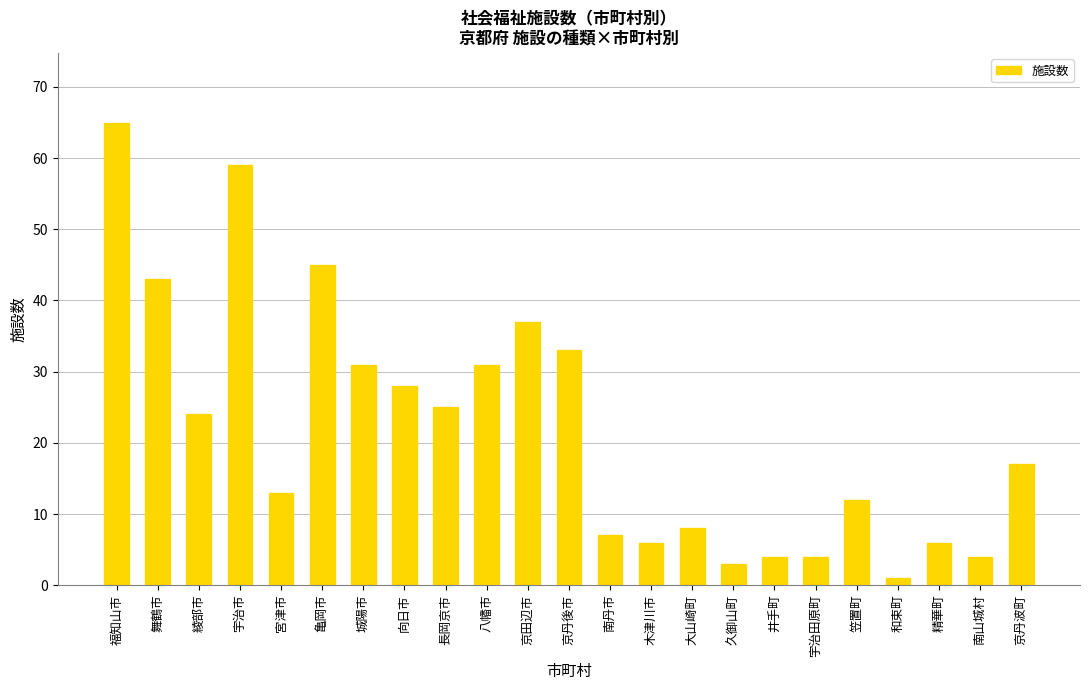

How many bars are there in total?

23